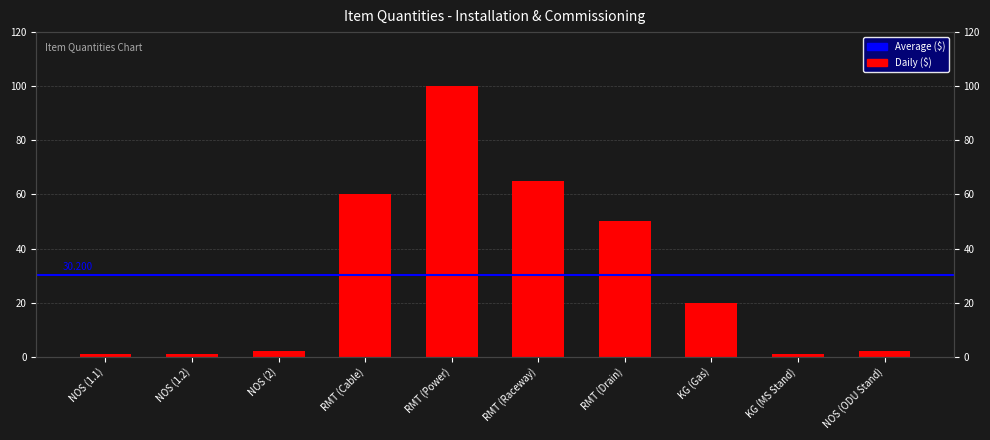

What is the minimum value shown in the chart?

1